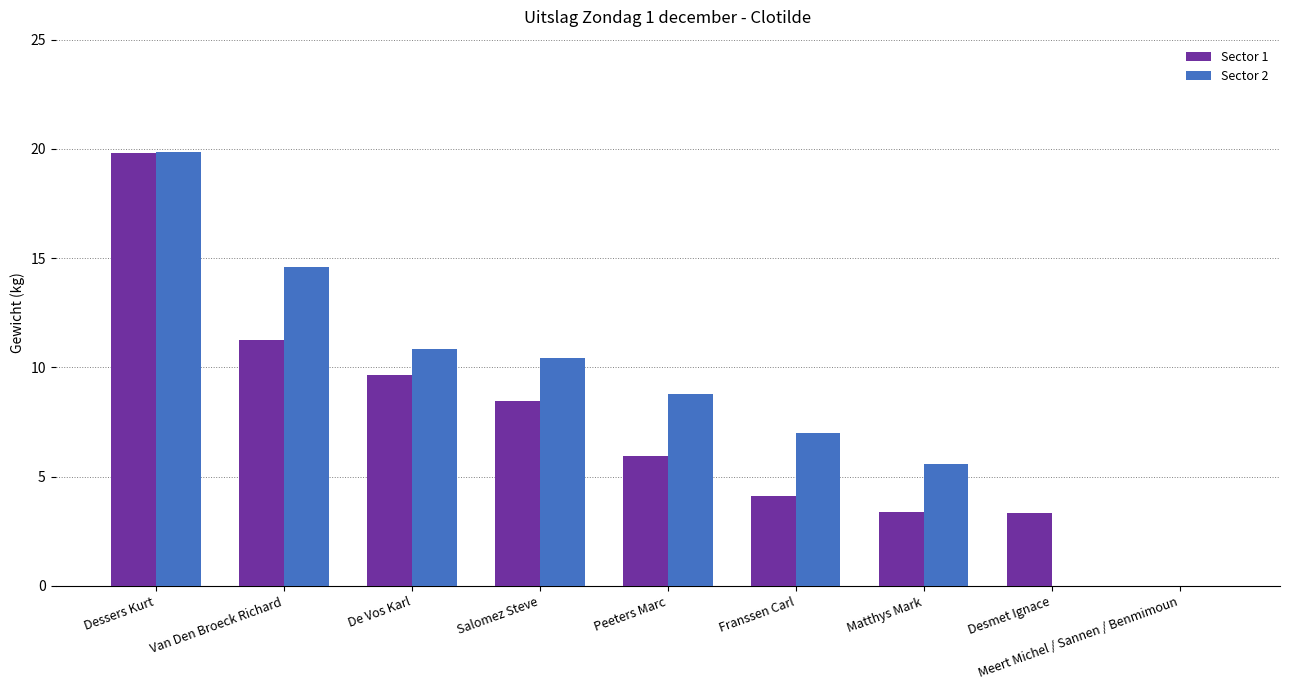

Are the bars grouped side by side (vs. stacked)?

Yes